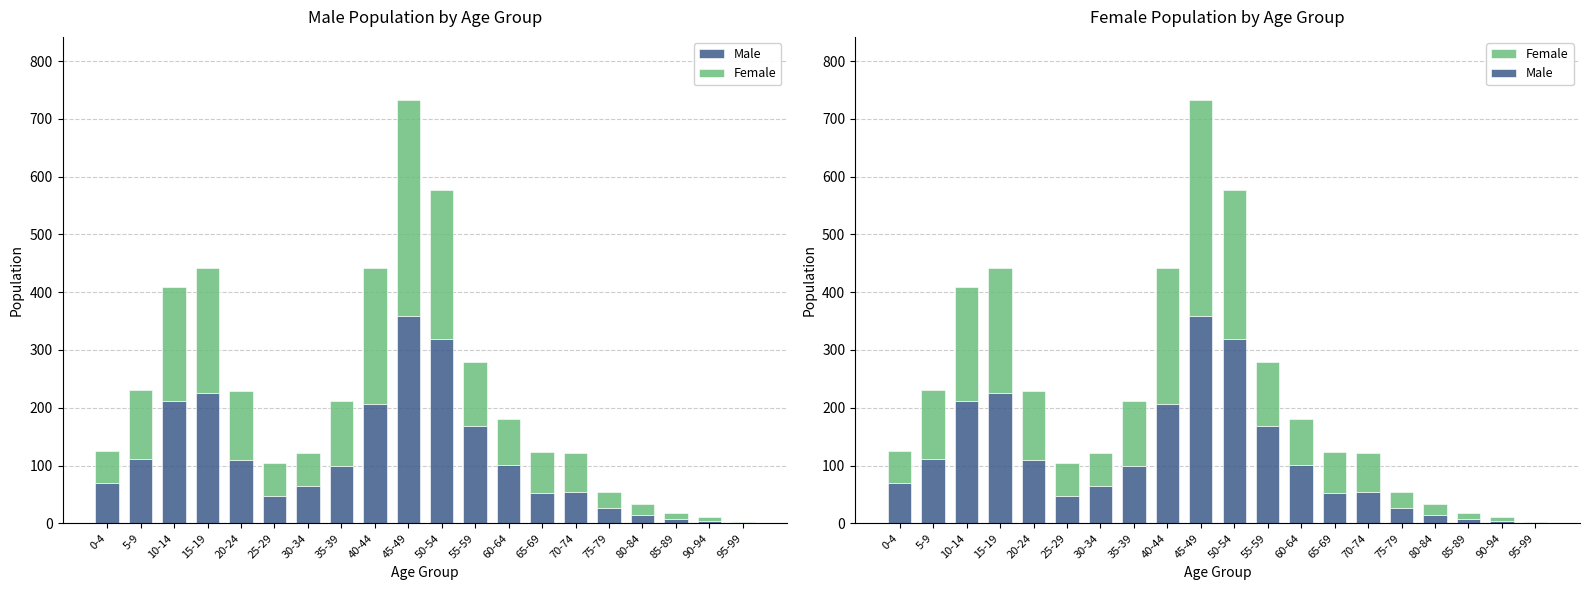

What is the difference between the Female values at 75-79 and 35-39?

84